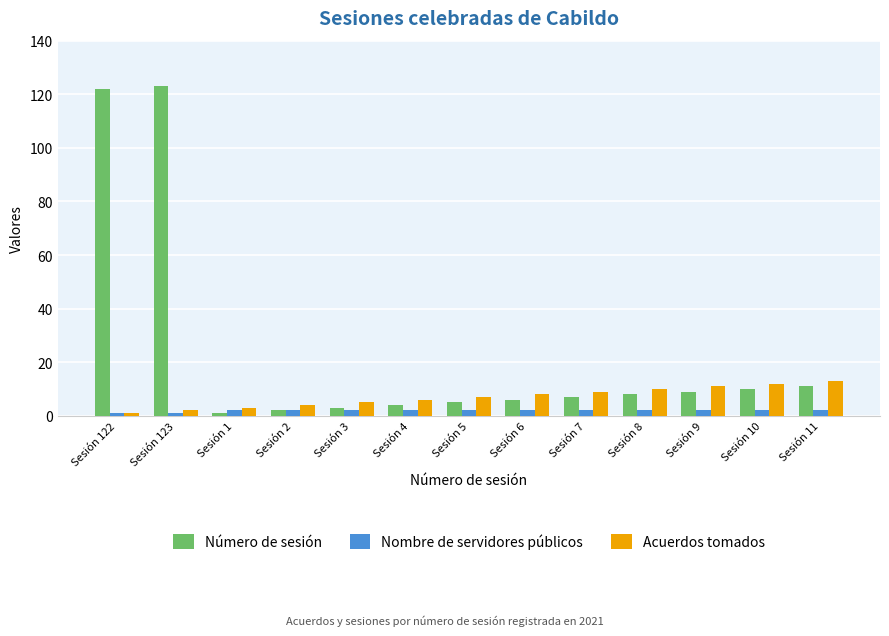

What is the label of the 2nd bar from the right?

Sesión 10